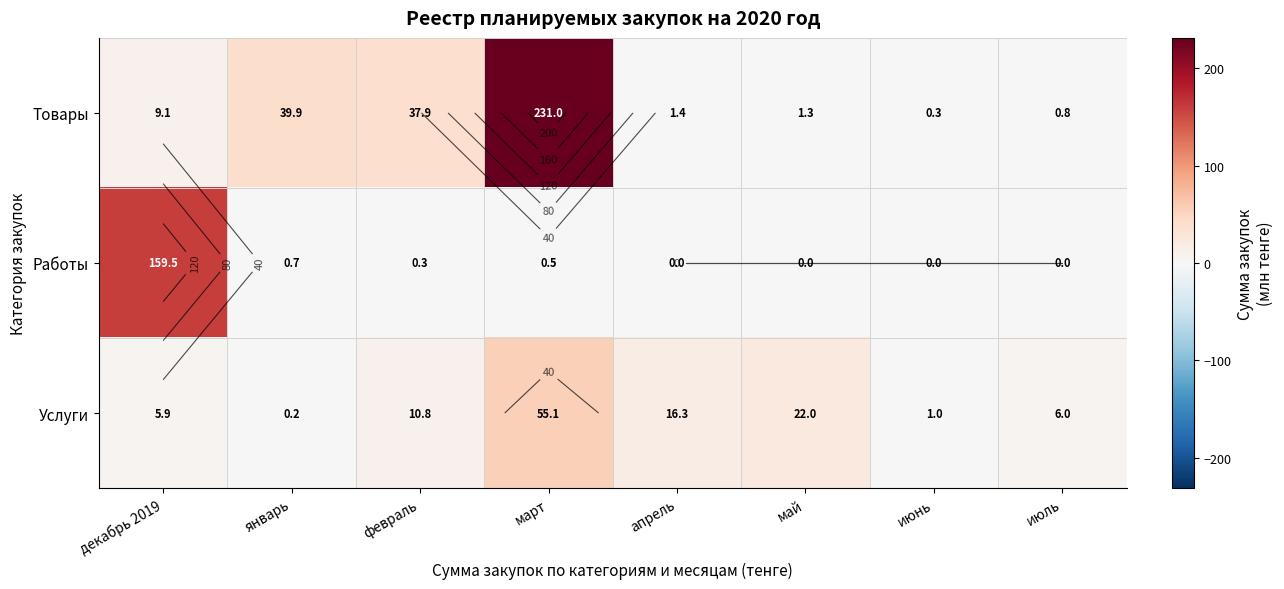

What is the total value across all series at январь?

40.8